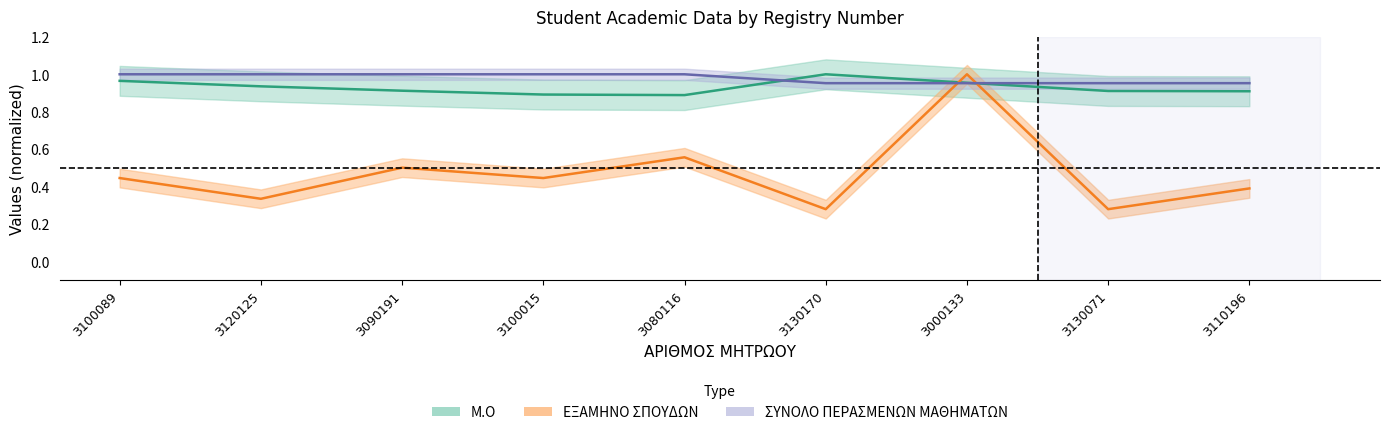

What is the difference between the maximum and minimum values in the Μ.Ο series?

0.1